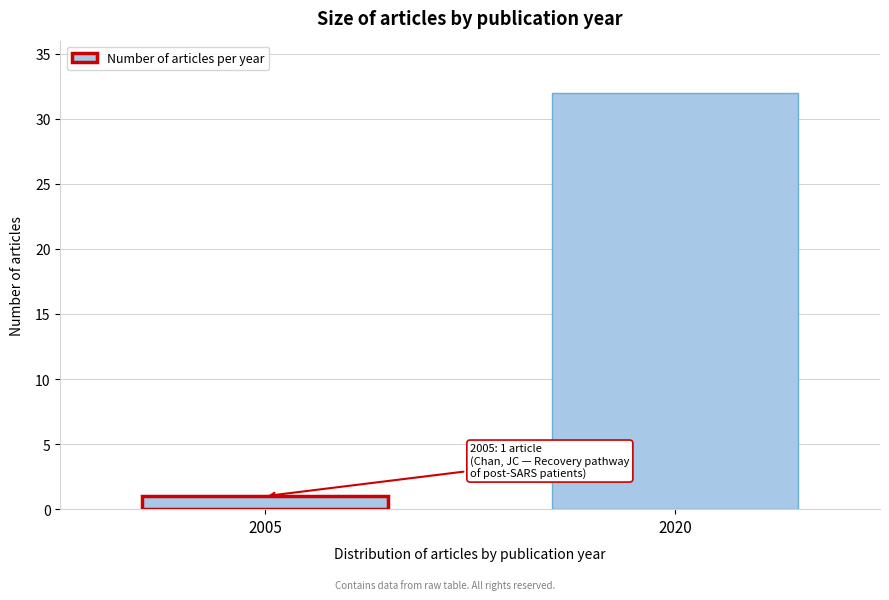

Reading left to right, extract all data points from this chart.

1	32